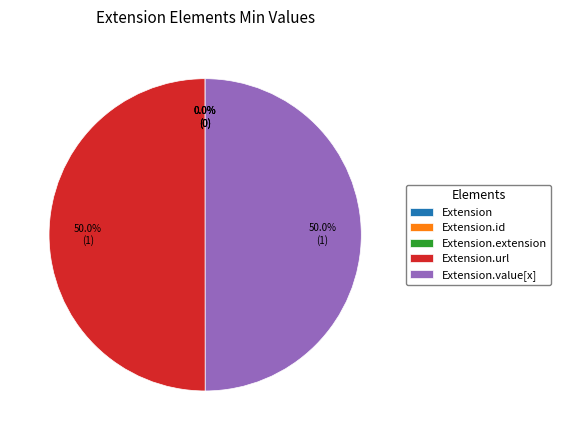

To the nearest percent, what is the average slice percentage?

20%